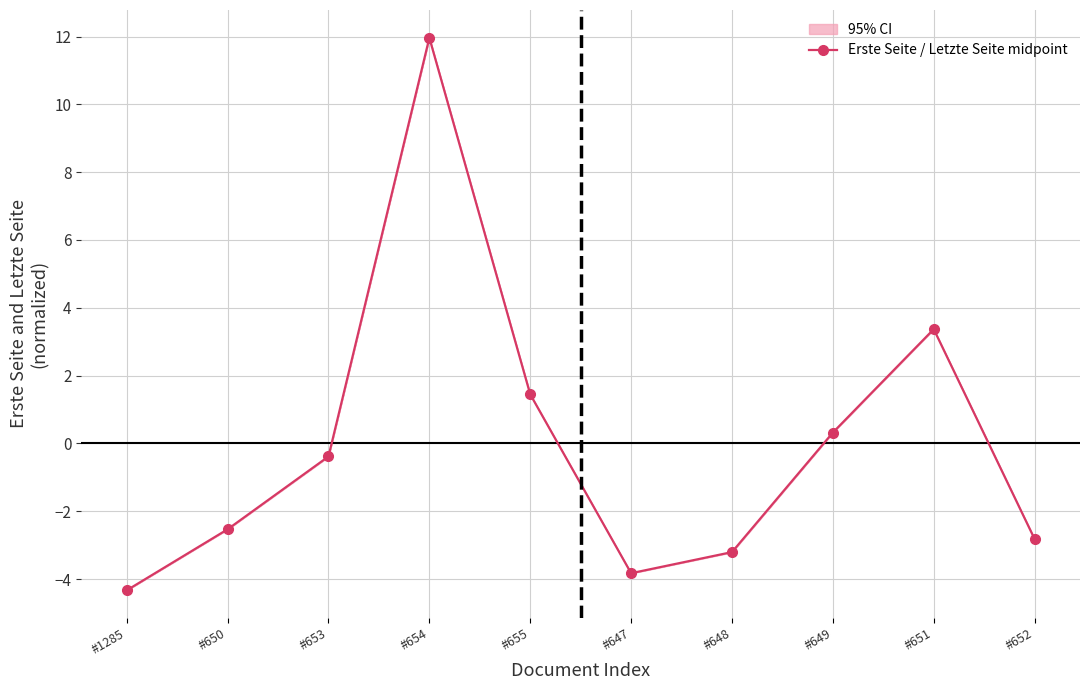

What is the minimum value shown in the chart?

-4.3